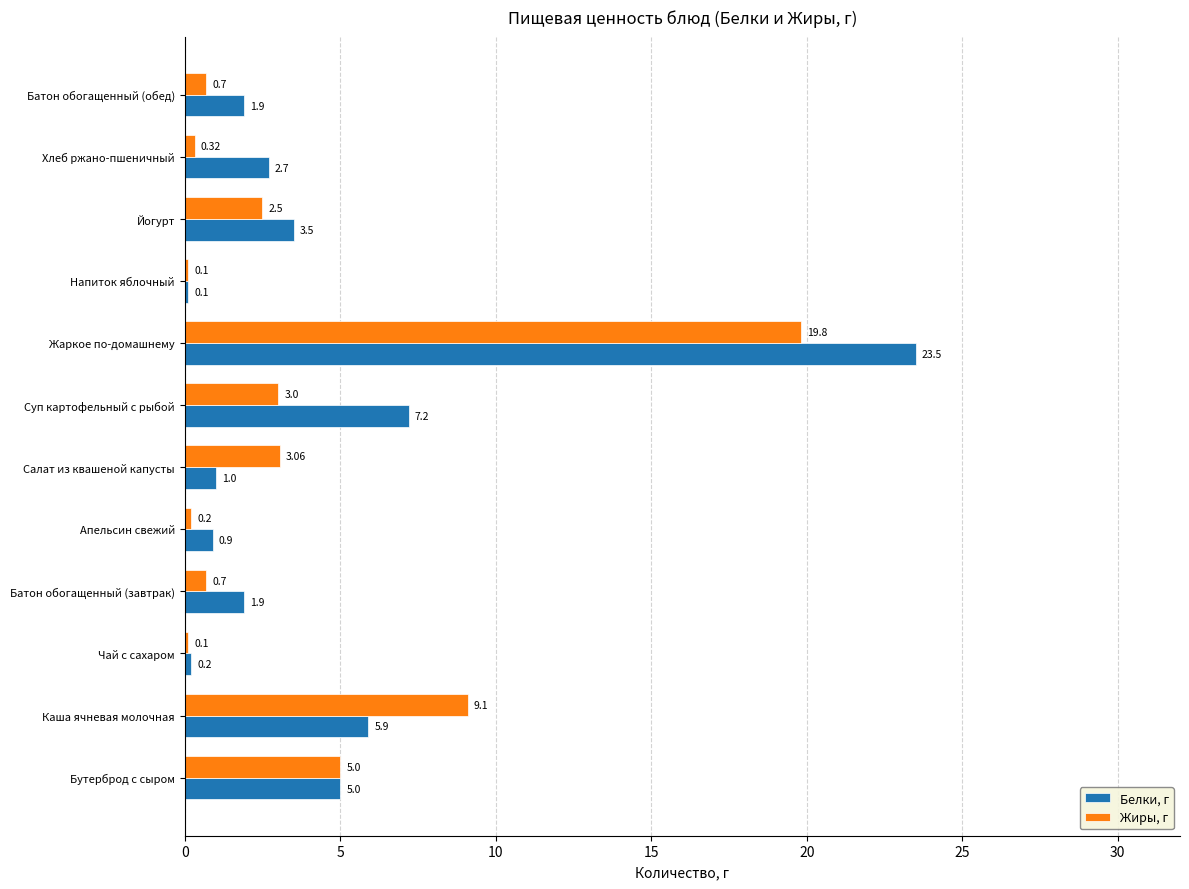

Where is Жиры, г nearest to the value 9?

Каша ячневая молочная